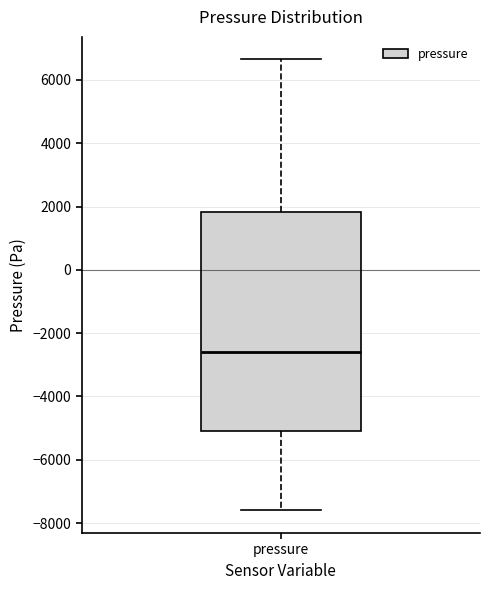

Where does the lower whisker of the box for pressure end on the y-axis? The values are not printed on the chart, so give them approximately, as read against the axis.

-7600